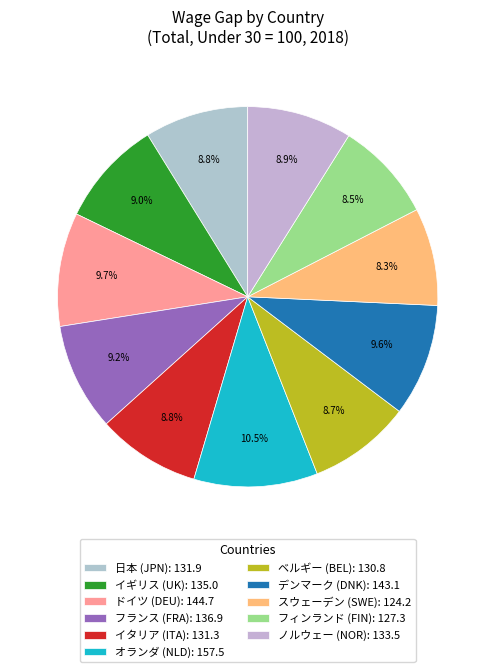

To the nearest percent, what is the combined percentage of イギリス (UK) and ノルウェー (NOR)?

18%